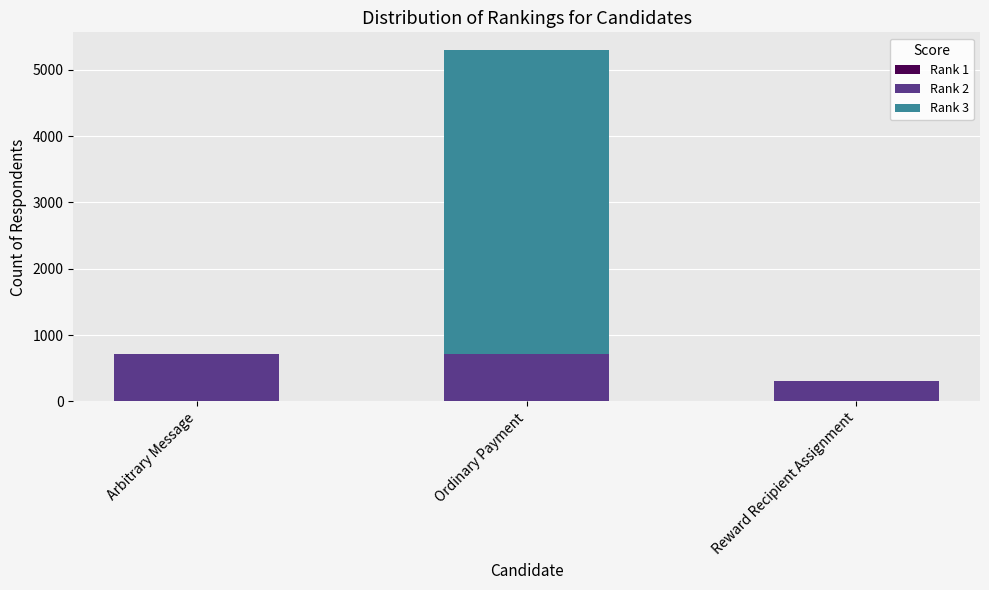

What is the difference between the maximum and minimum values in the Rank 1 series?

4